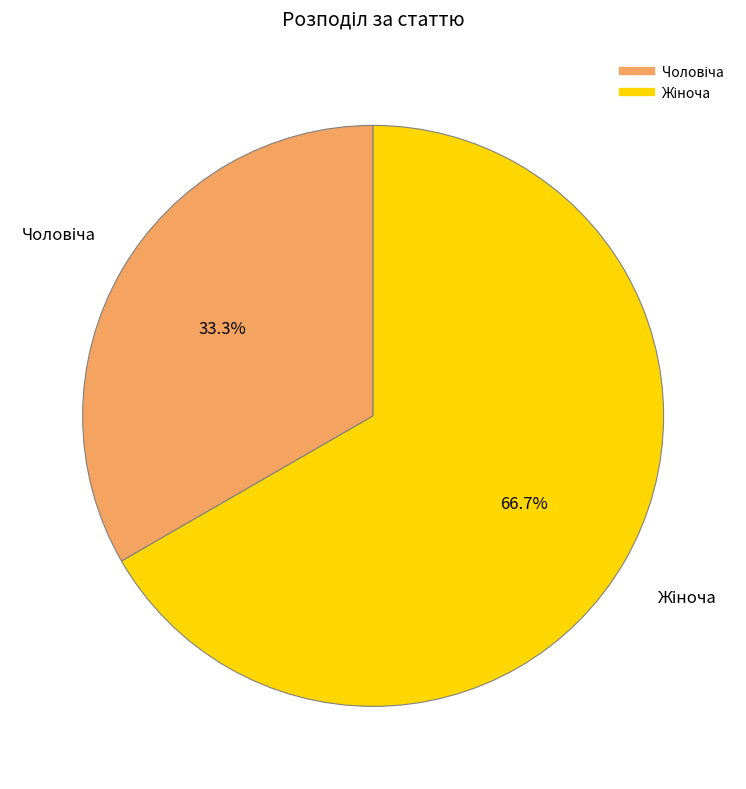

Does any single category account for the majority?

Yes